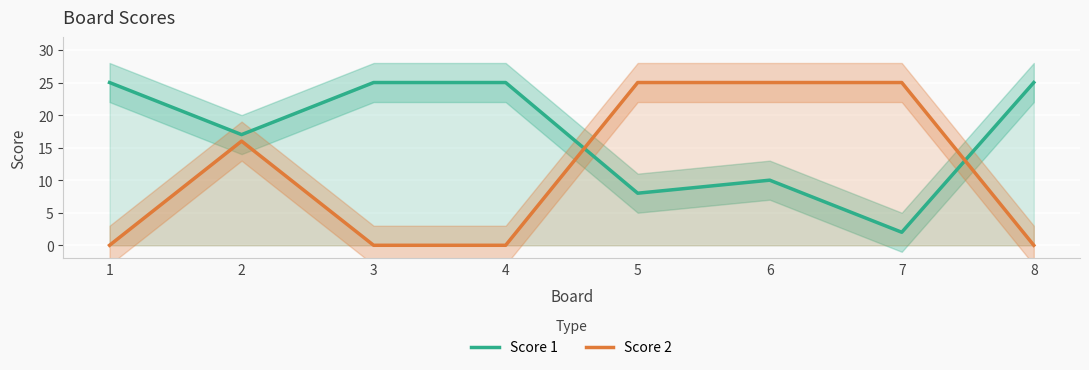

What is the difference between the maximum and second lowest values in the Score 2 series?

25